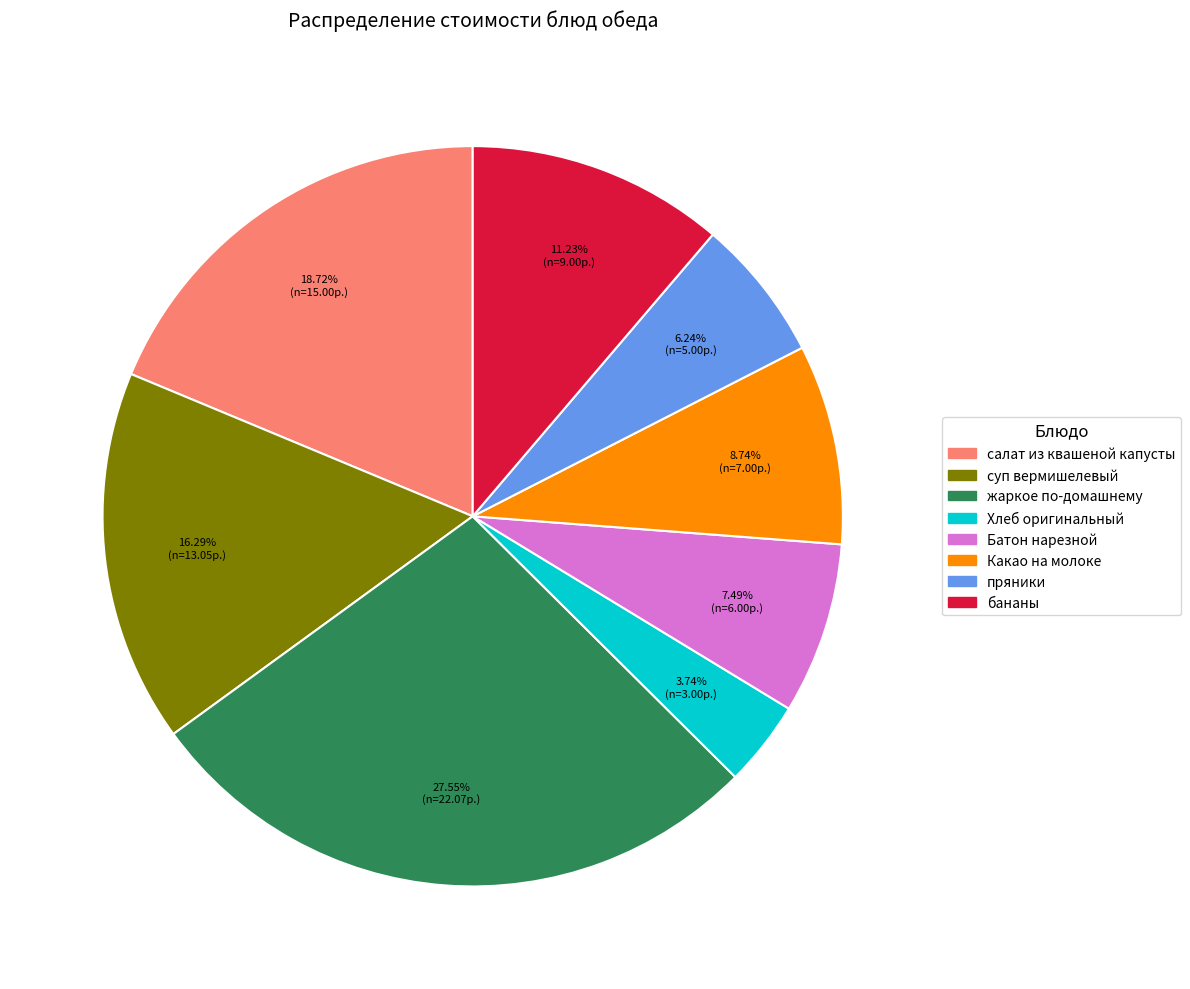

Which category has the smallest portion of the pie?

Хлеб оригинальный